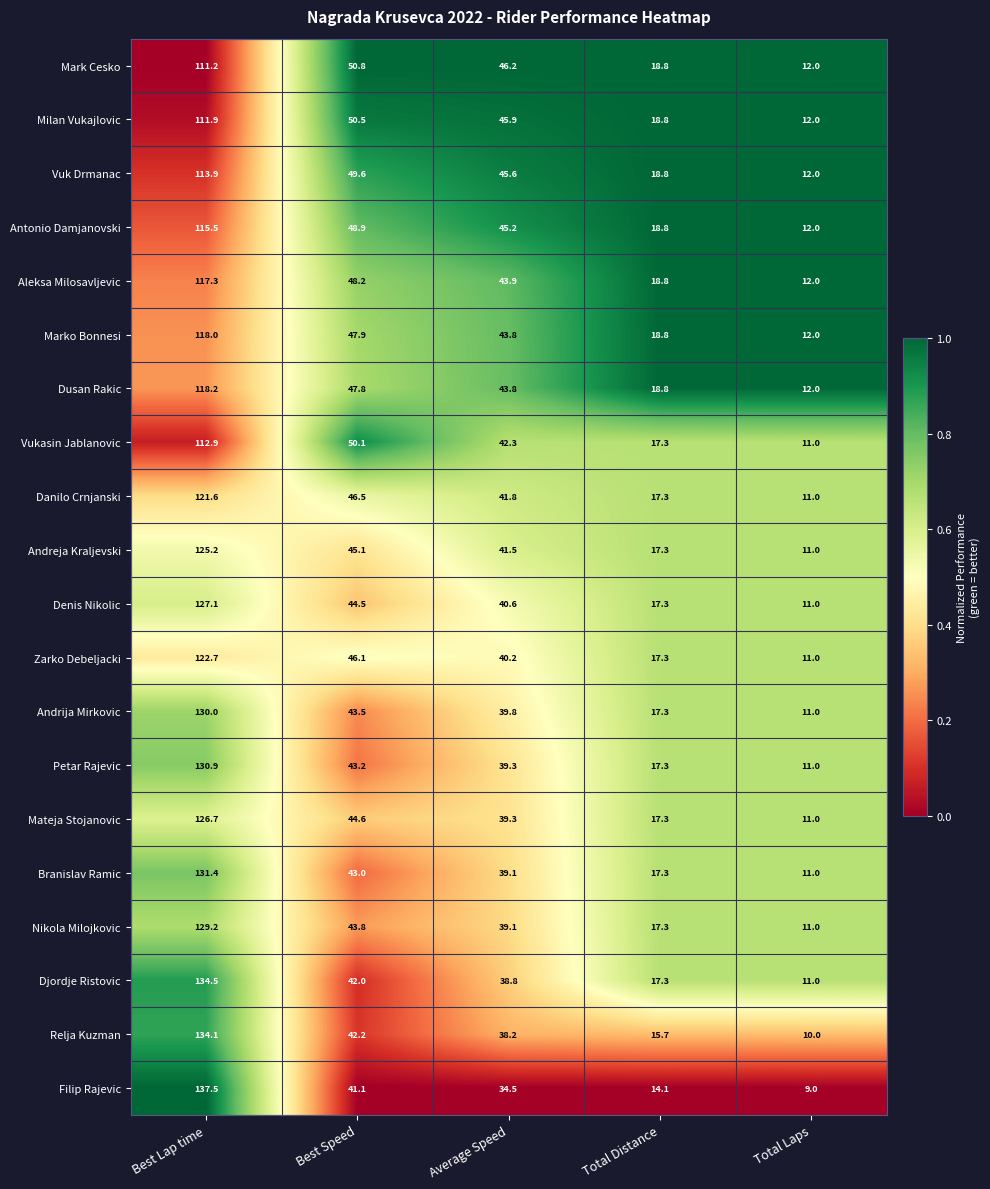

List the series in order of their peak value, lowest first.

Mark Cesko, Milan Vukajlovic, Vukasin Jablanovic, Vuk Drmanac, Antonio Damjanovski, Aleksa Milosavljevic, Marko Bonnesi, Dusan Rakic, Danilo Crnjanski, Zarko Debeljacki, Andreja Kraljevski, Mateja Stojanovic, Denis Nikolic, Nikola Milojkovic, Andrija Mirkovic, Petar Rajevic, Branislav Ramic, Relja Kuzman, Djordje Ristovic, Filip Rajevic